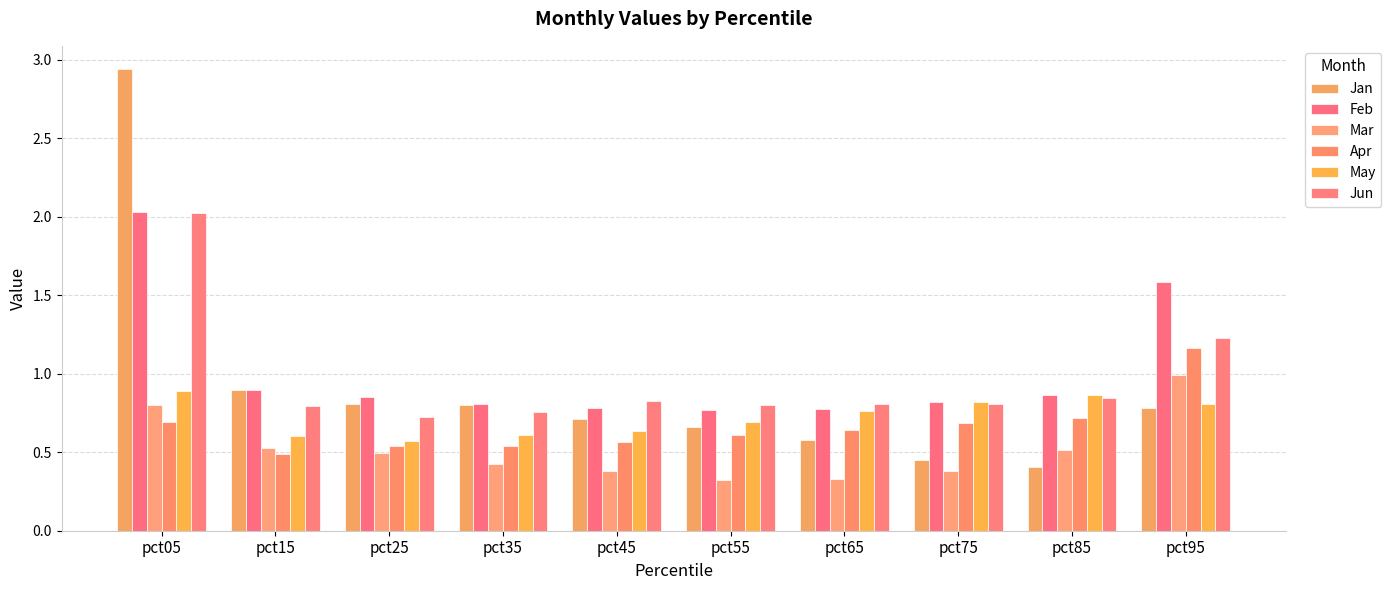

How many bars are there in total?

60